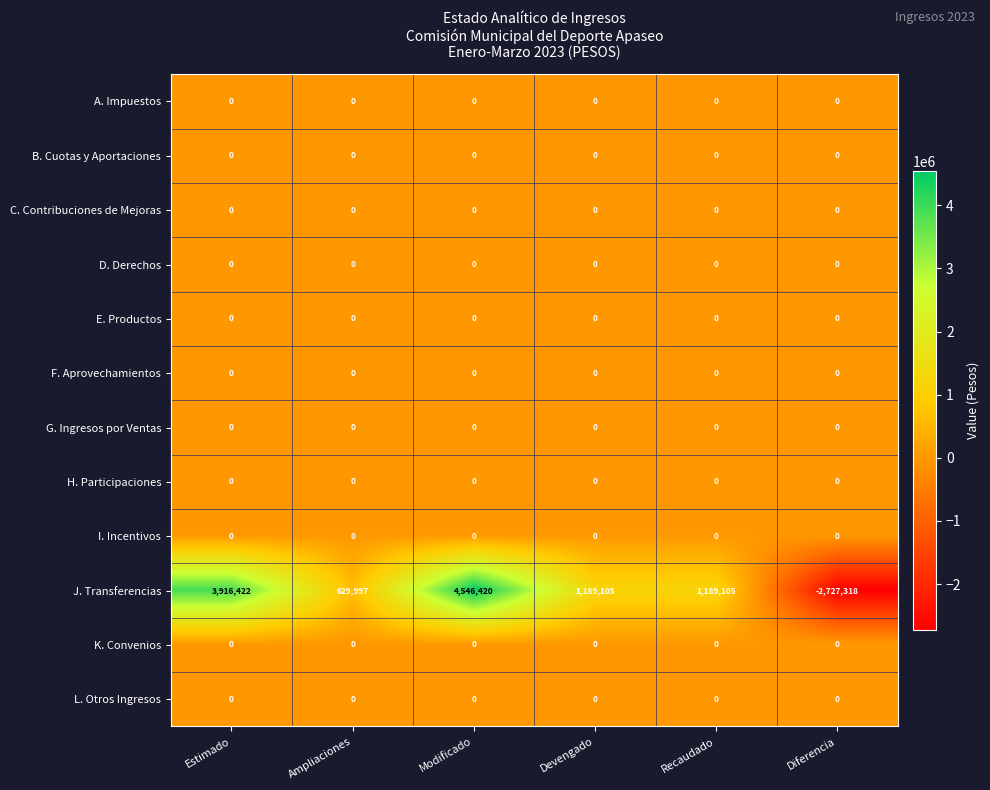

Which category has the highest value across all series?

Modificado